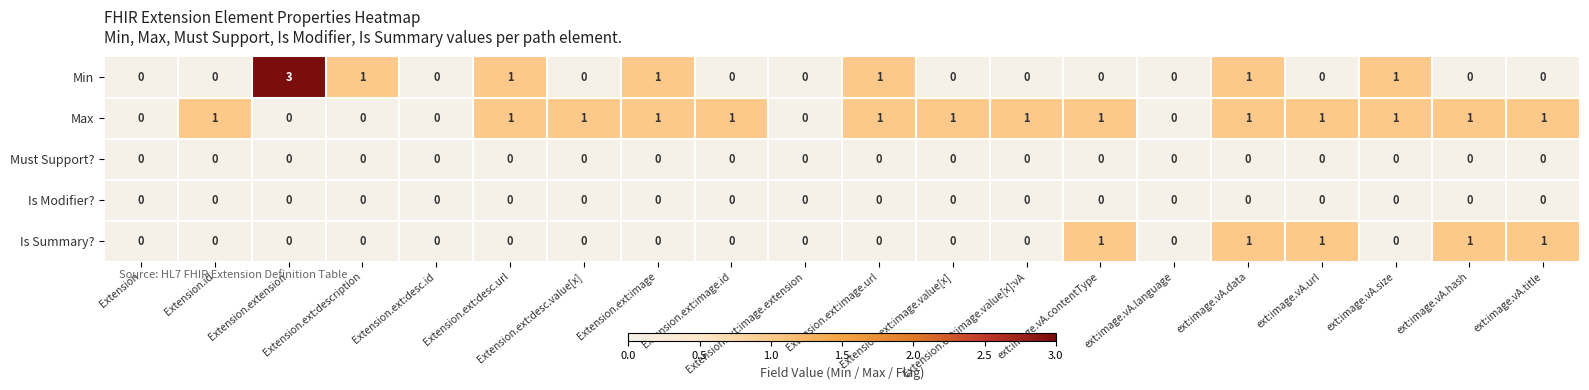

What is the difference between the maximum and minimum values in the Min series?

3